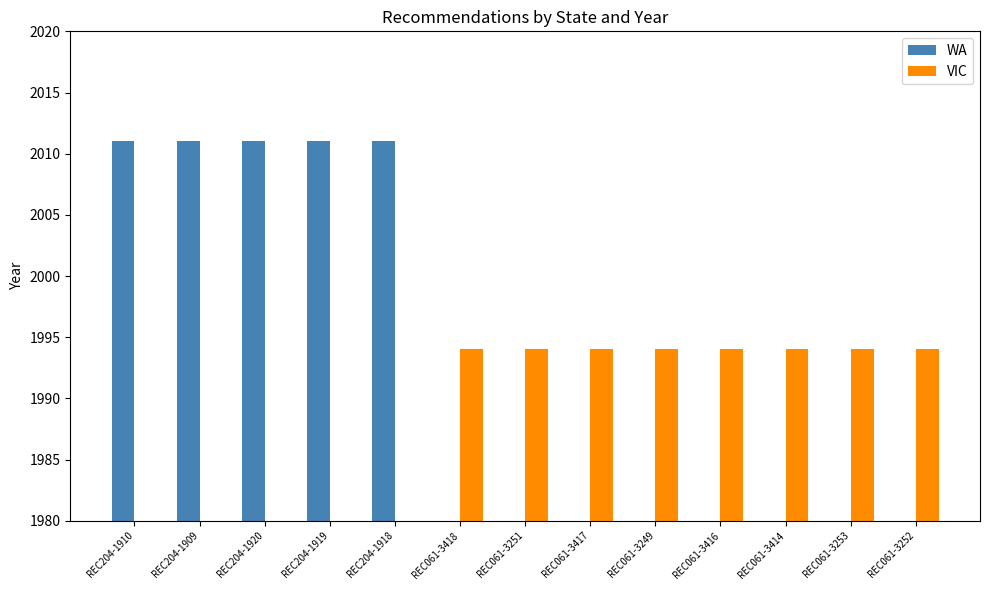

What is the maximum value for VIC?

1994